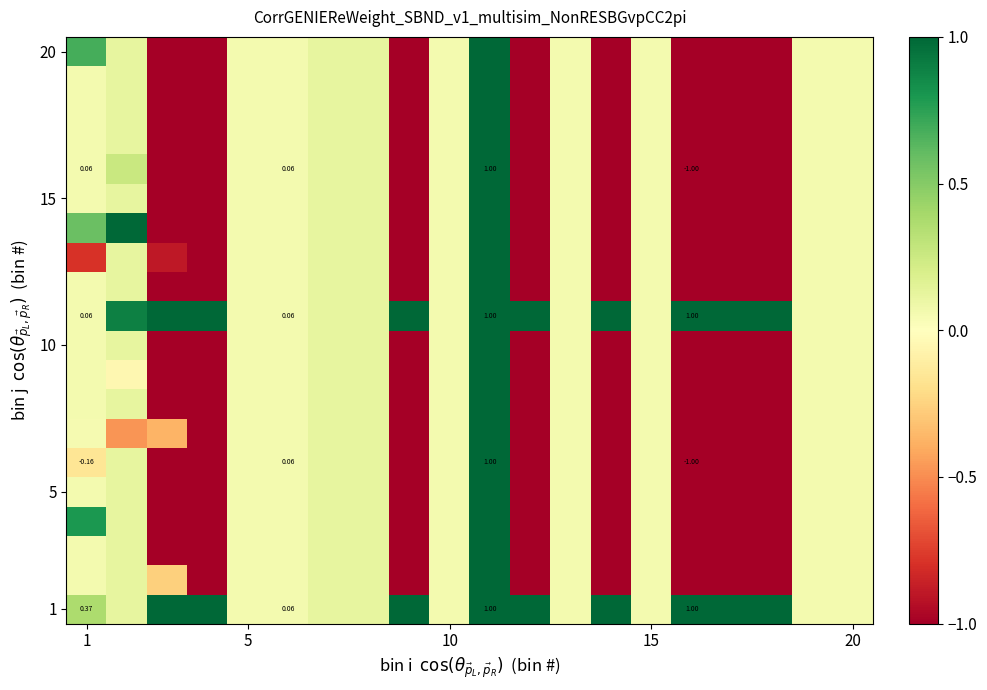

True or false: 10 has a value of 0.1 at 1.

False